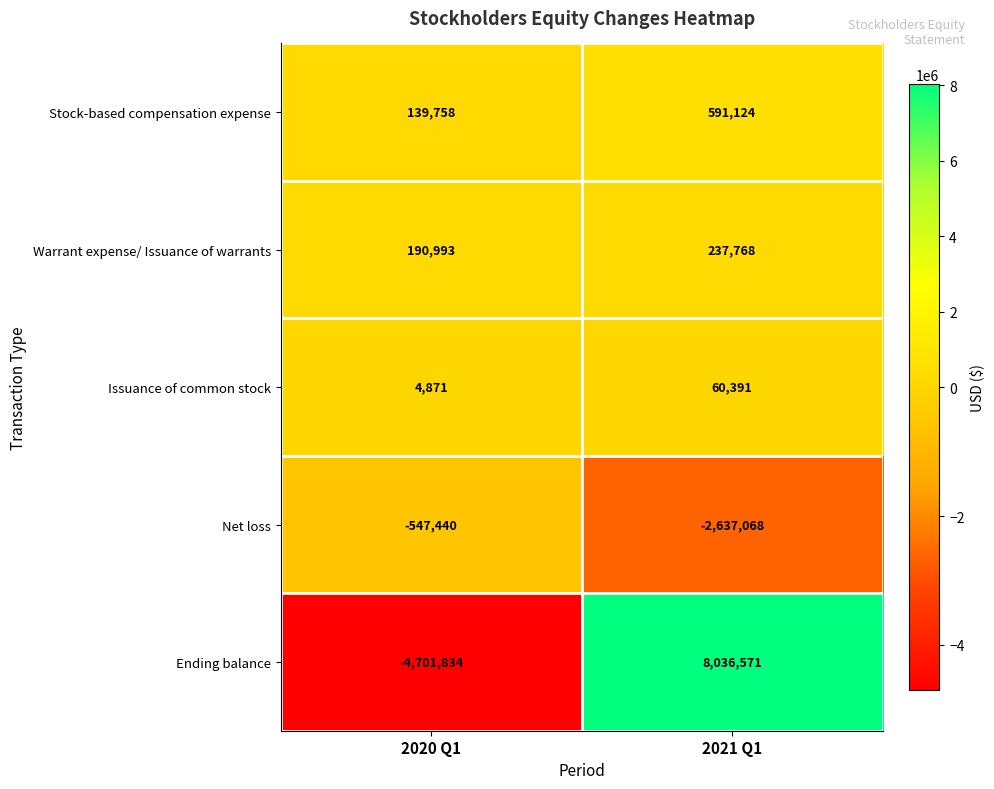

What is the sum of the Warrant expense/ Issuance of warrants values at 2020 Q1 and 2021 Q1?

428761